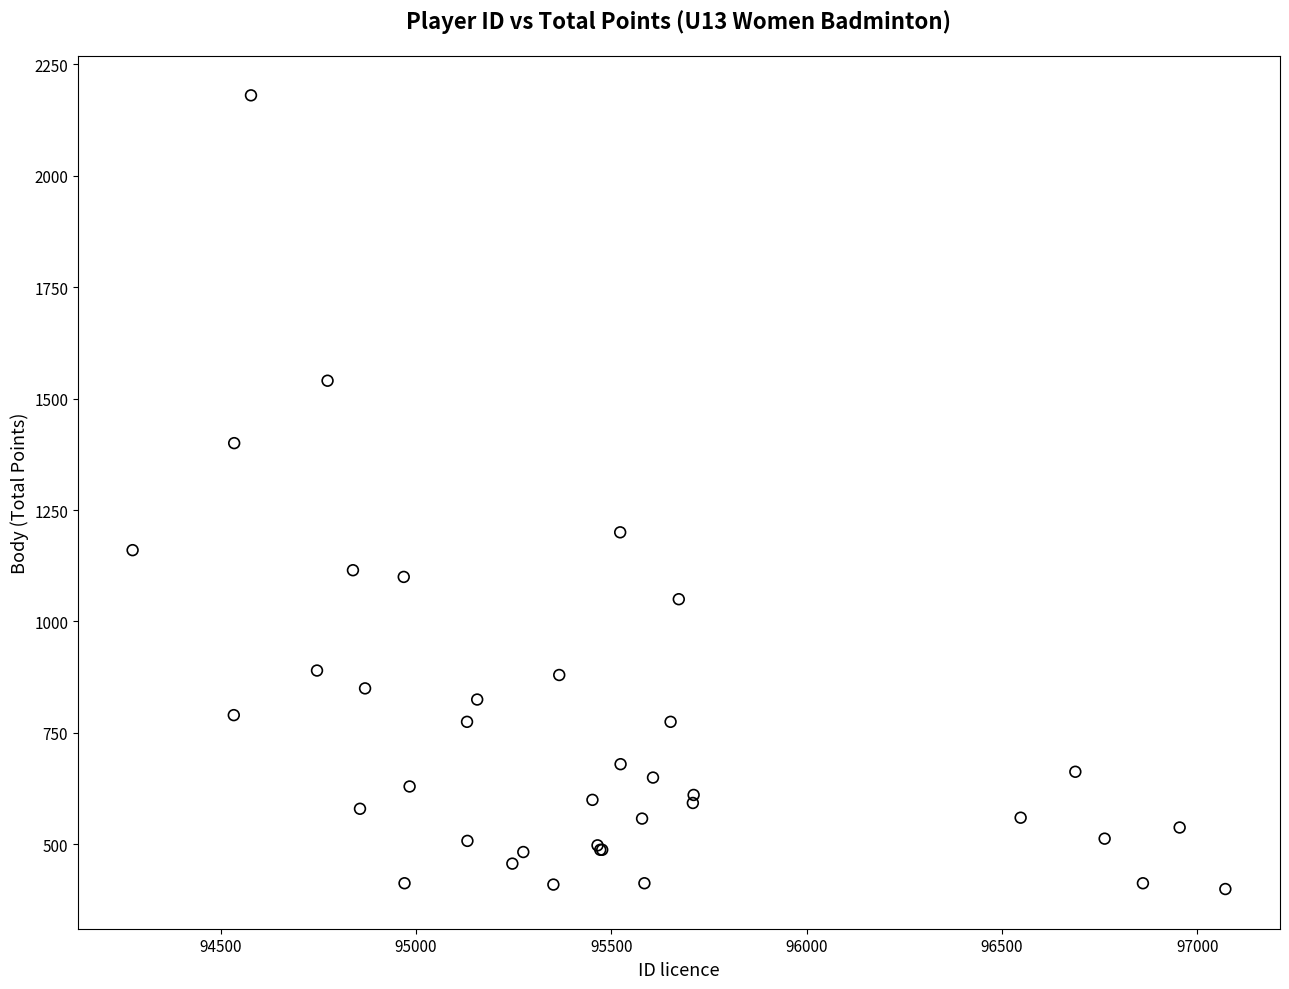

What Y value in the scatter plot is closest to 1290?

1200